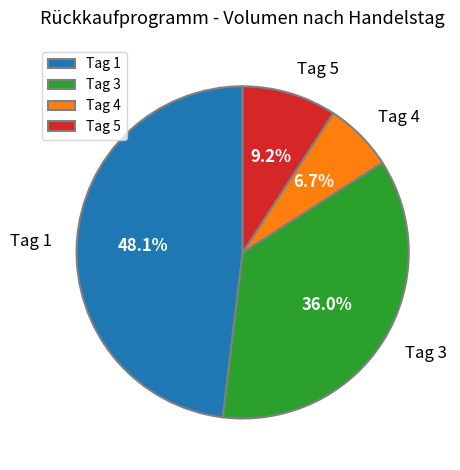

Is Tag 4 the majority of the pie?

No